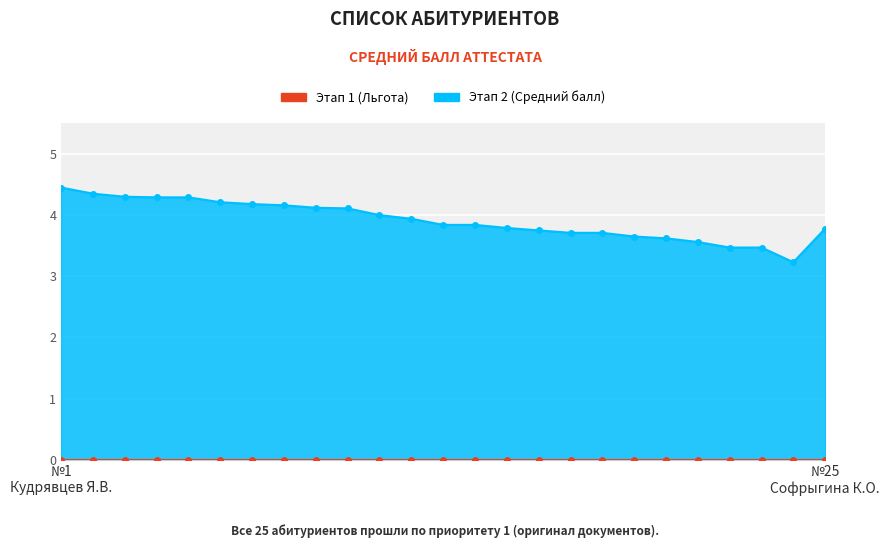

What is the value of the 2nd point from the left?

4.3